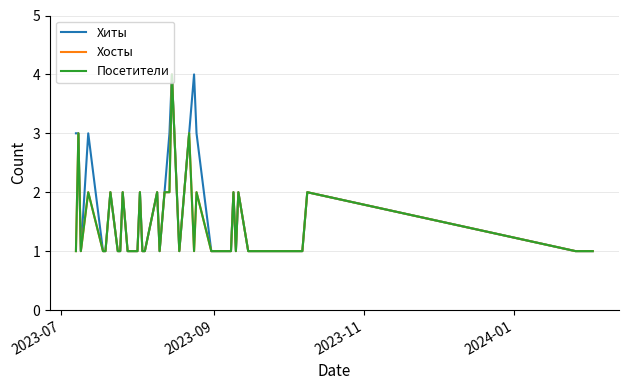

What is the maximum value for Посетители?

4